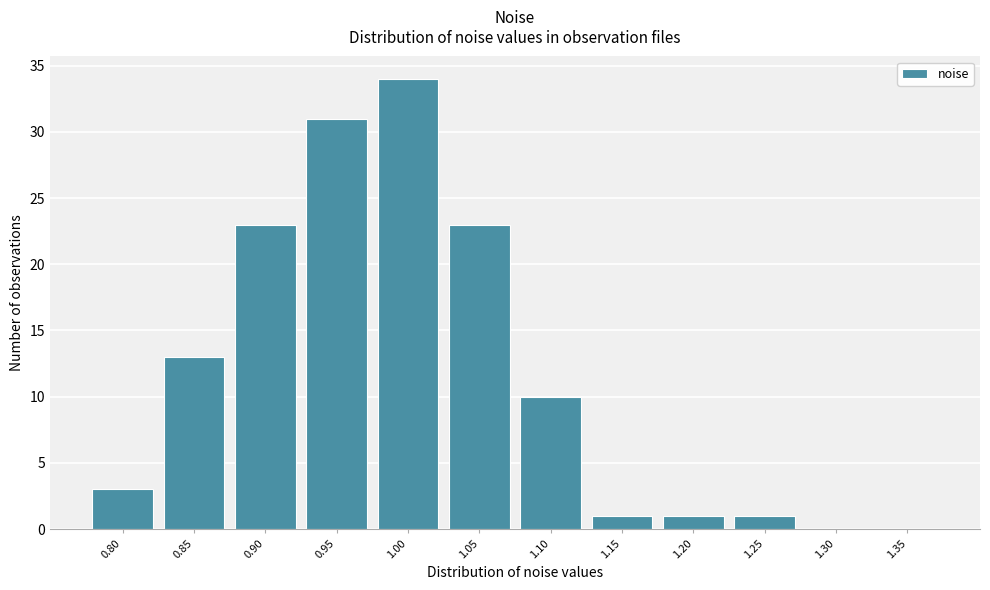

Reading left to right, extract all data points from this chart.

0.80=3	0.85=13	0.90=23	0.95=31	1.00=34	1.05=23	1.10=10	1.15=1	1.20=1	1.25=1	1.30=0	1.35=0